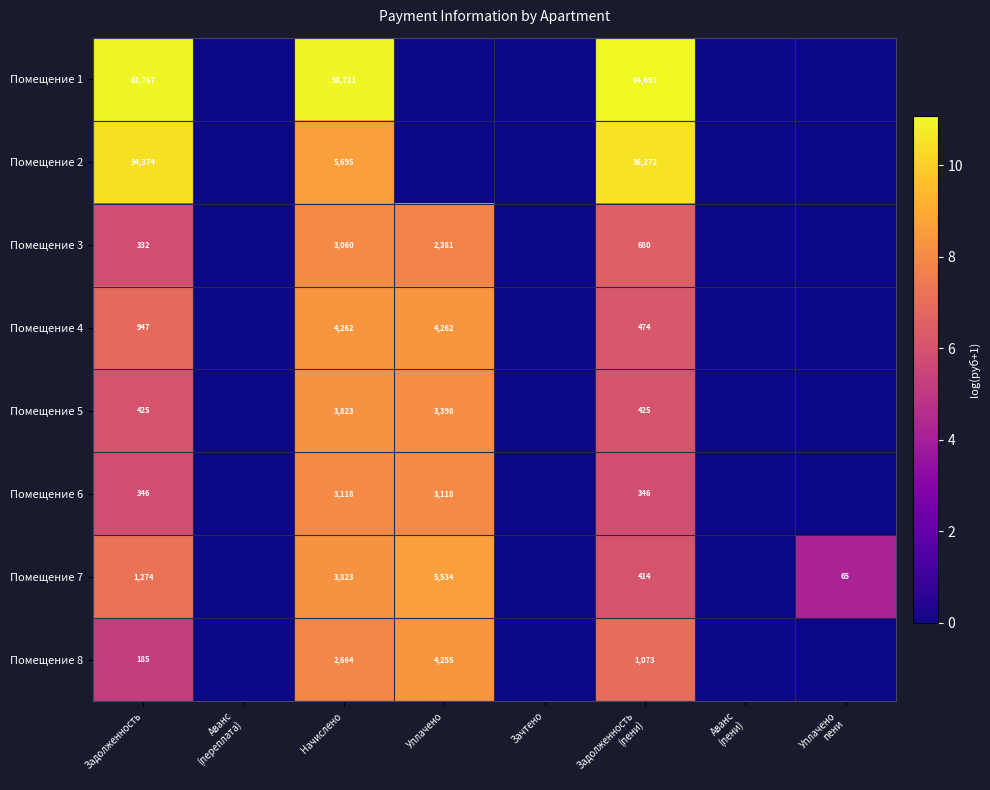

Count the number of data series in this chart.

8